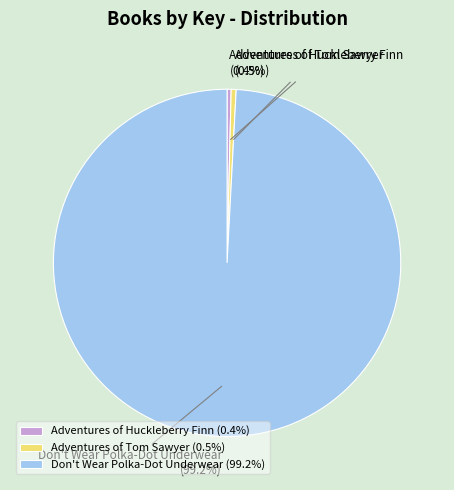

What portion of the pie excludes Adventures of Huckleberry Finn?

99.6%